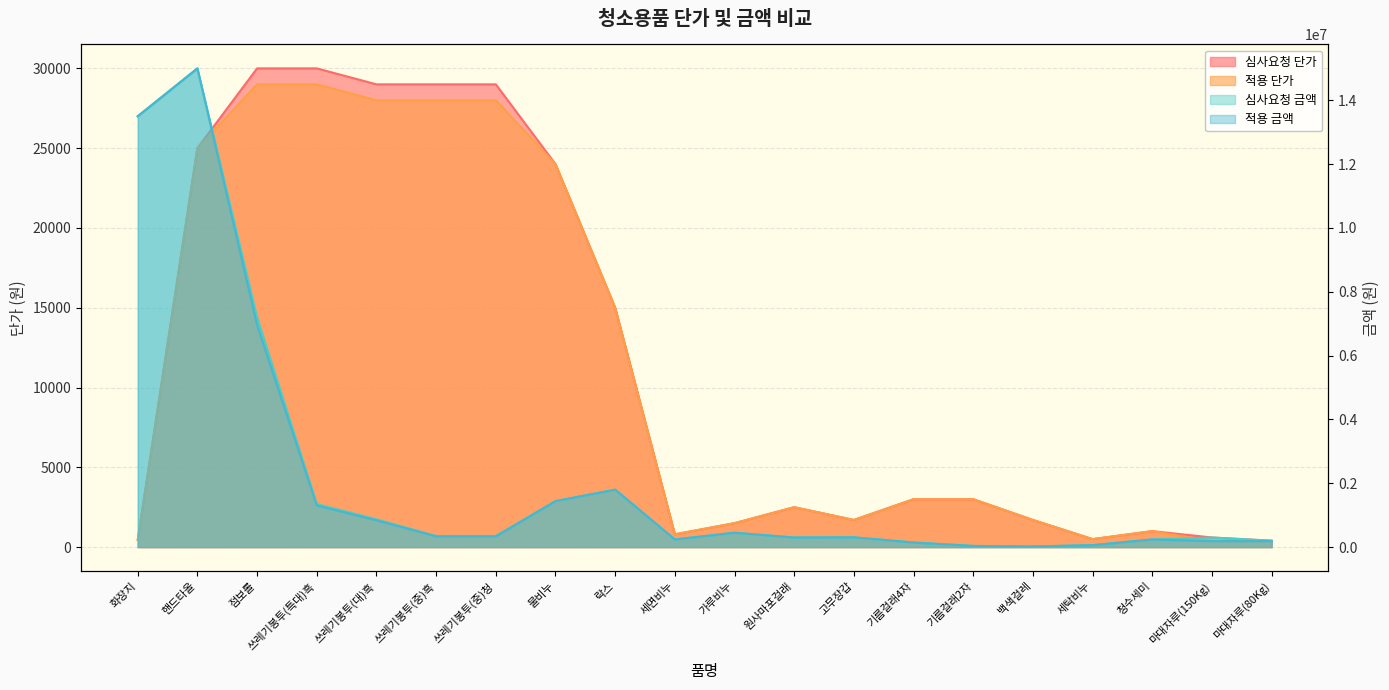

Does the chart have visible grid lines?

Yes